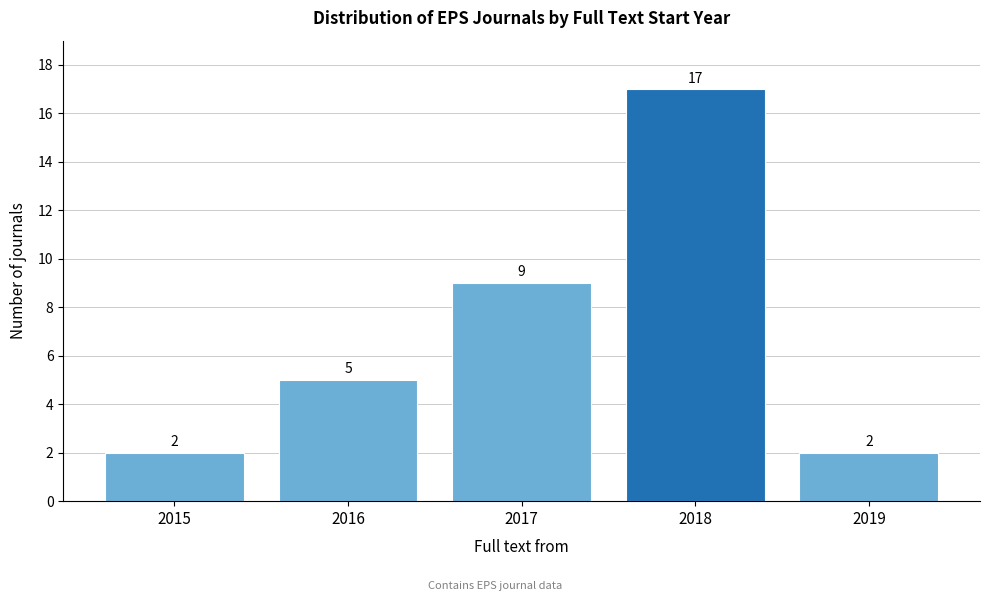

Reading left to right, extract all data points from this chart.

2	5	9	17	2